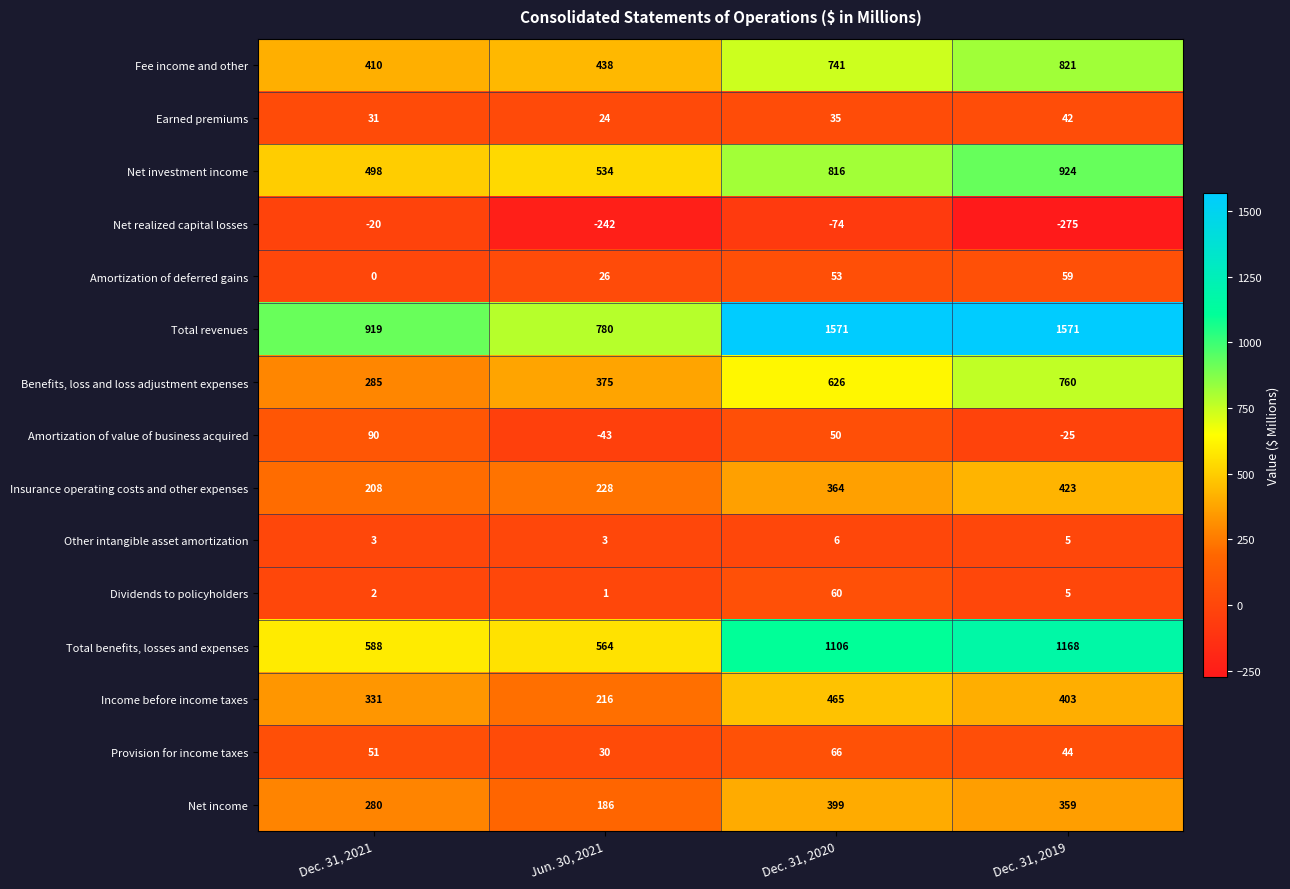

Count the Amortization of deferred gains values in the range 26 to 59.

3